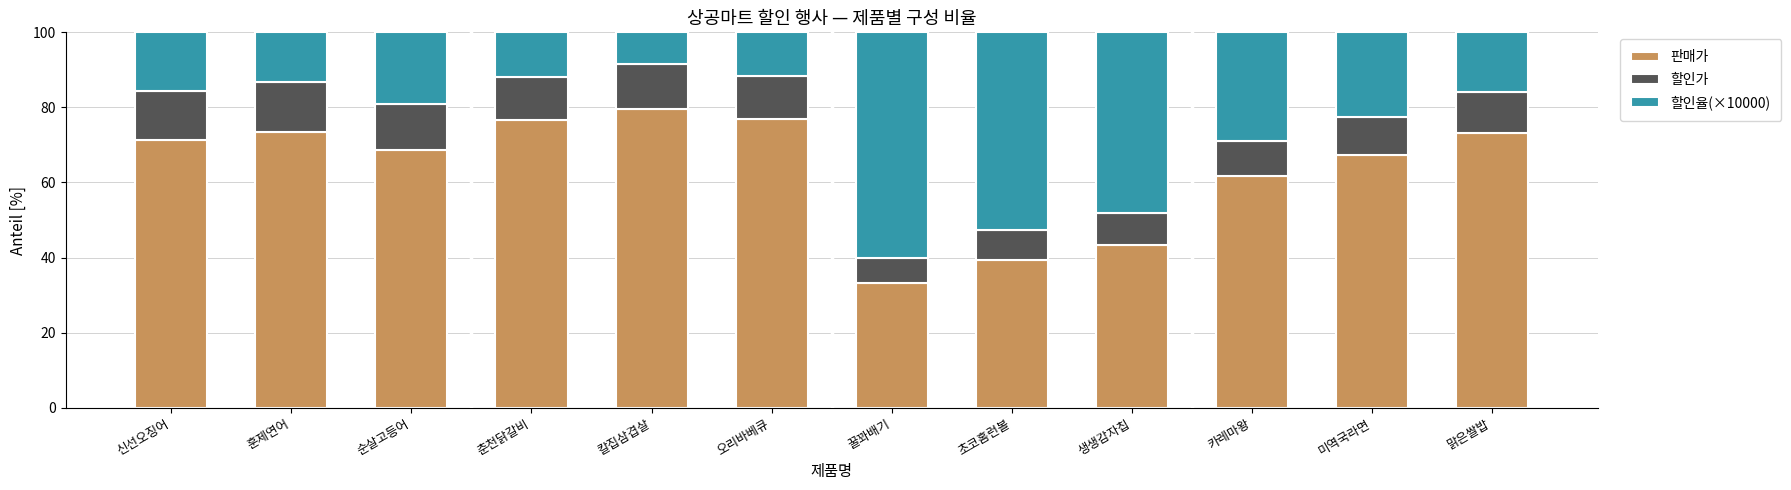

What is the sum of the 판매가 values at 카레마왕 and 꿀꽈배기?

94.9